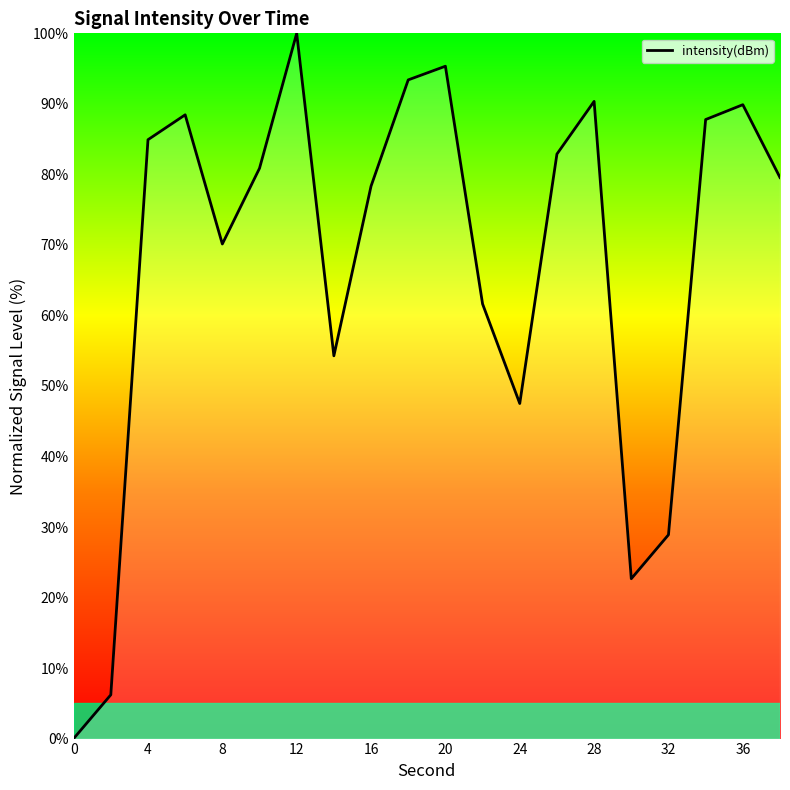

What is the greatest value displayed?

100.0